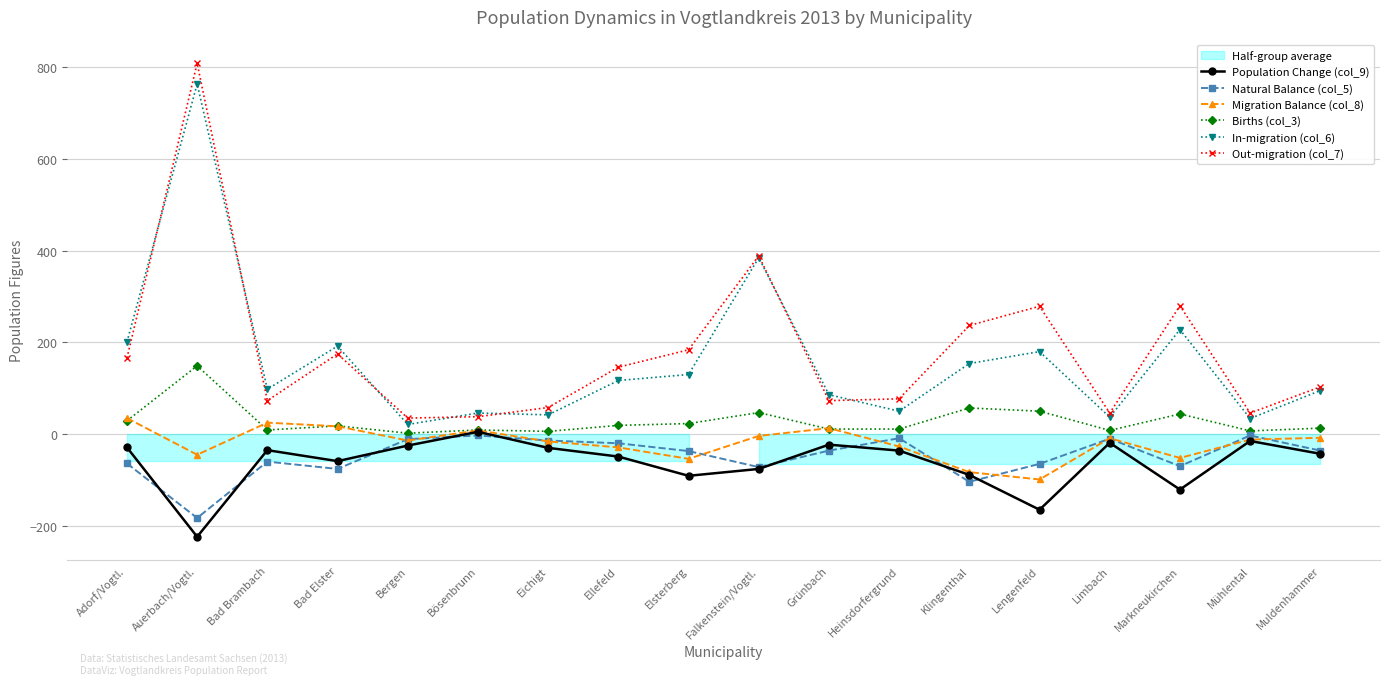

True or false: Out-migration (col_7) and Population Change (col_9) intersect in this chart.

False